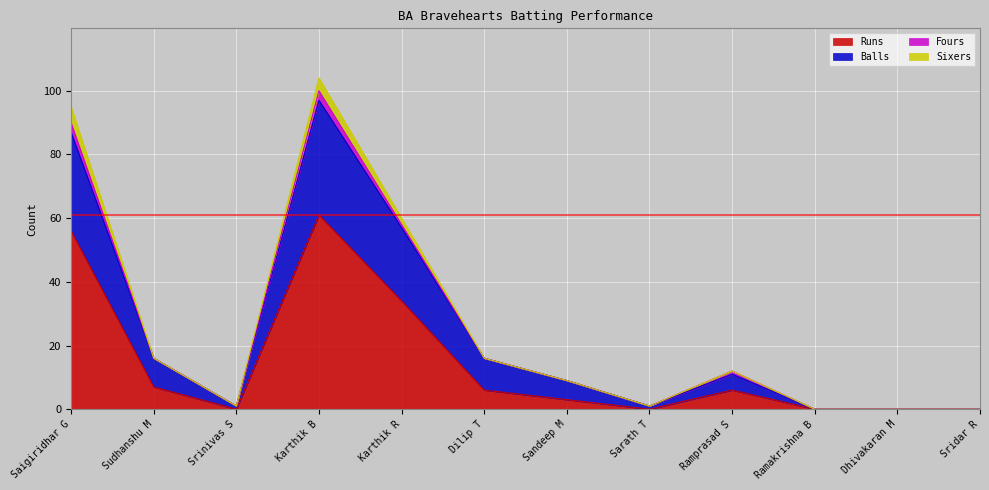

Which series has the largest range (max minus min)?

Balls